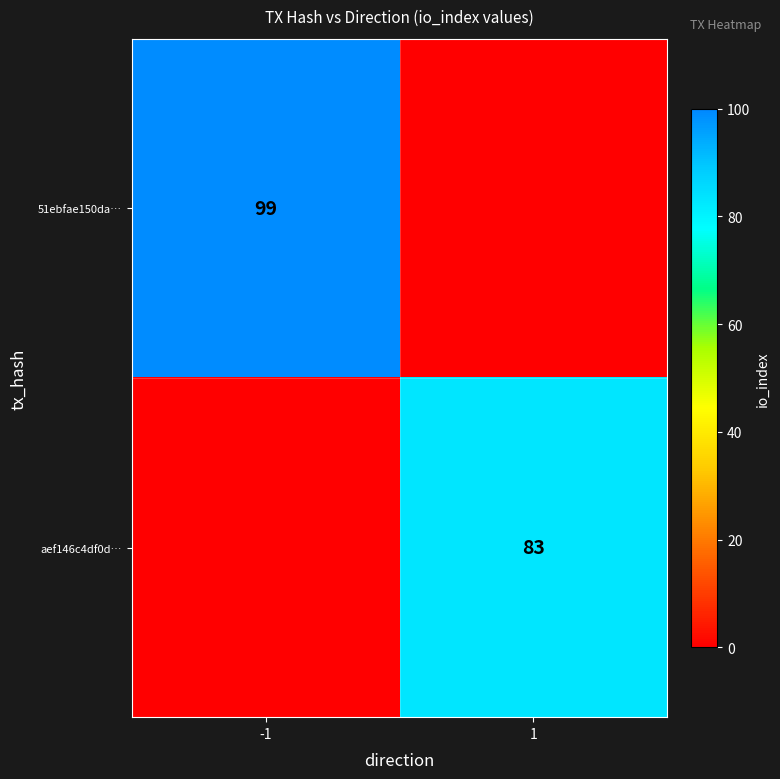

The value of aef146c4df0d… at 1 is 146. True or false?

False